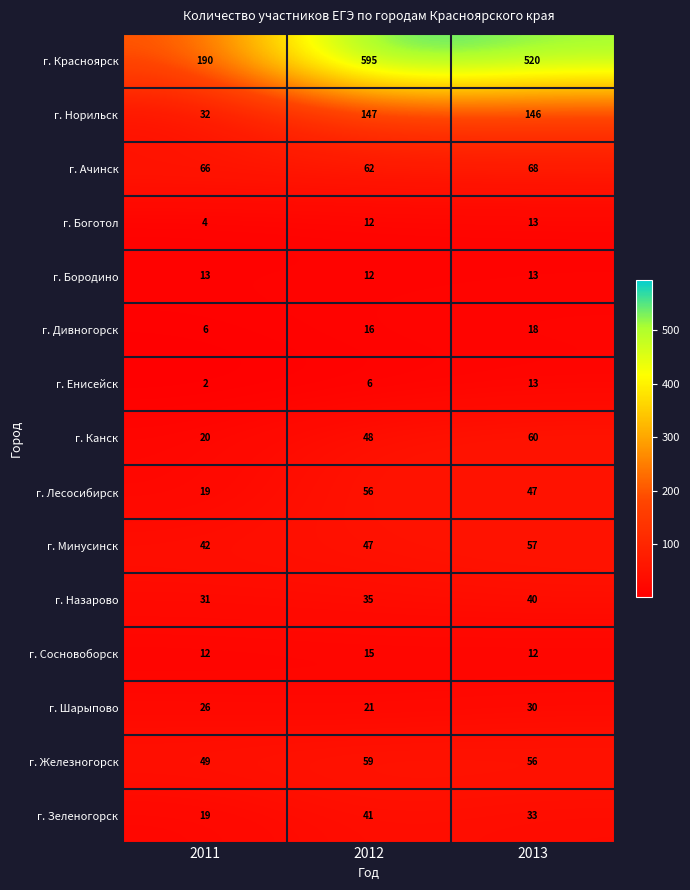

What is the greatest value displayed?

595